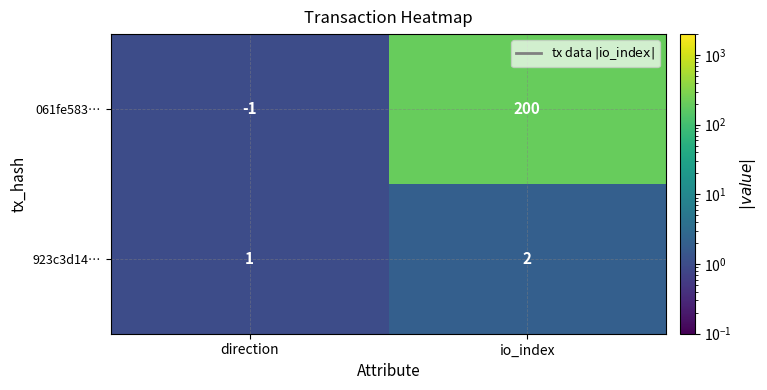

Reading left to right, list all the values displayed in this chart.

061fe583…: -1	200
923c3d14…: 1	2